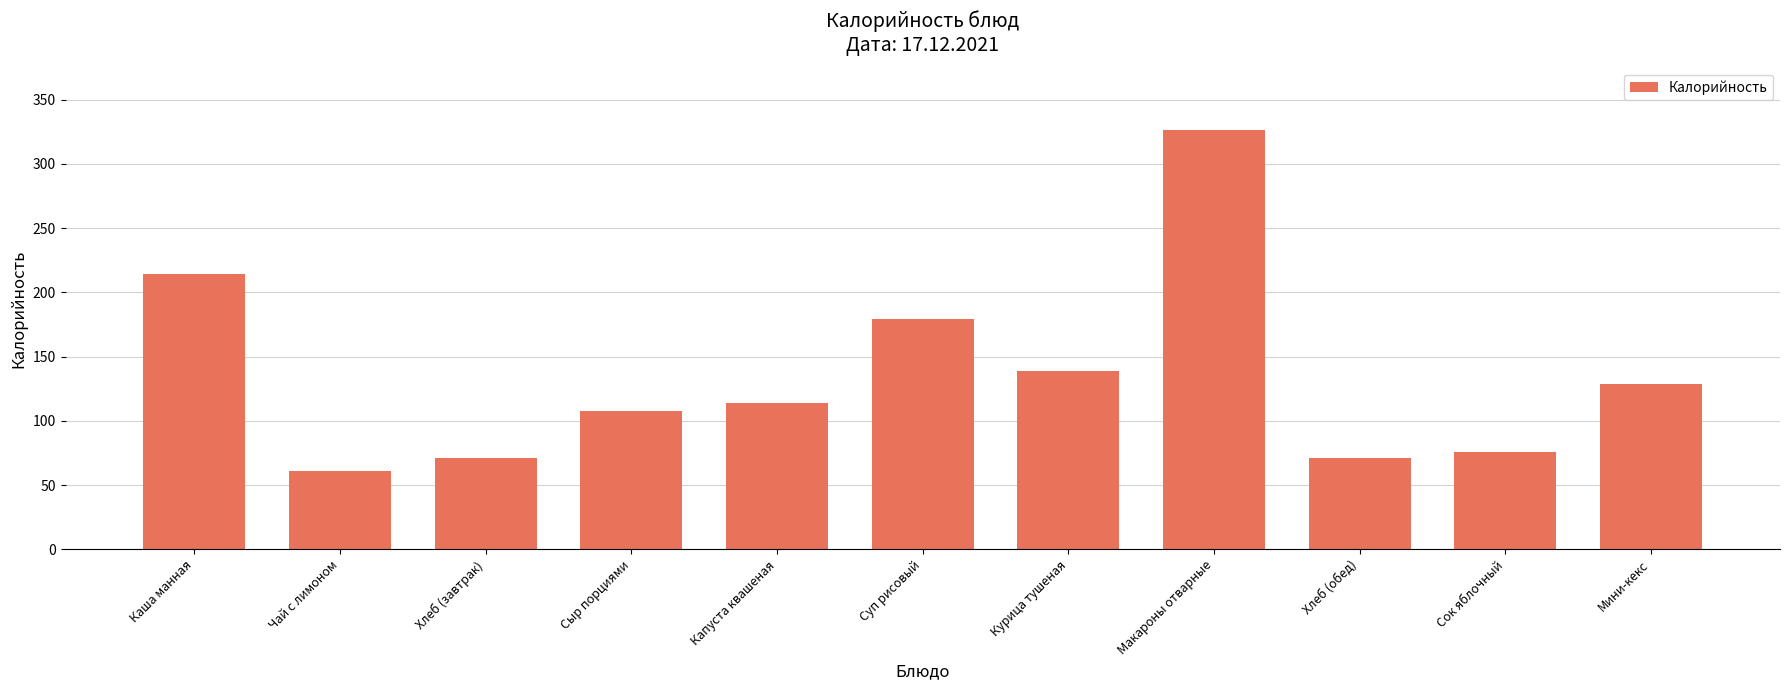

What is the ratio of the value at Капуста квашеная to the value at Хлеб (обед)?

1.6